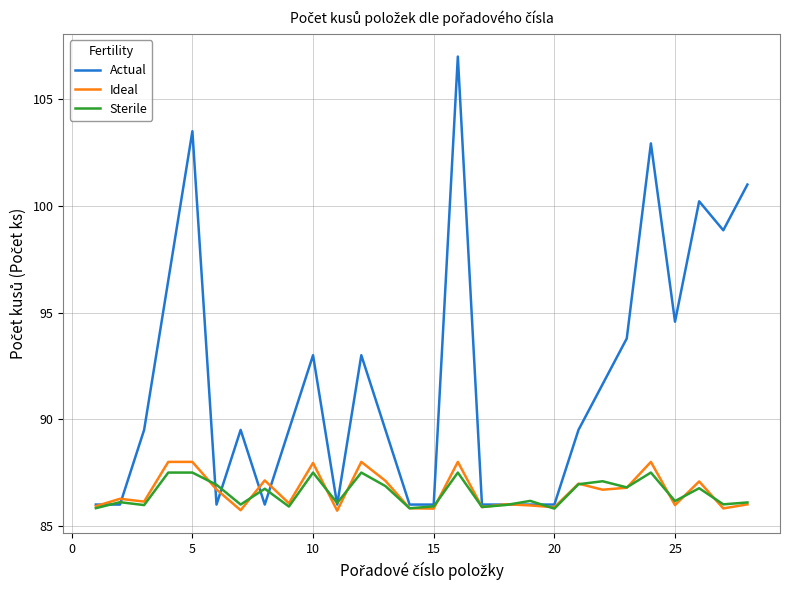

Which series has the largest total across all categories?

Actual